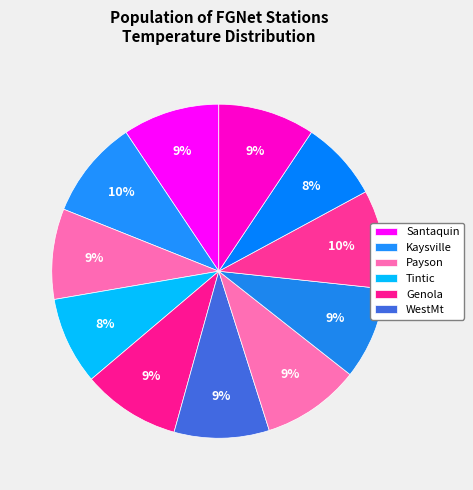

How many slices are in this pie chart?

11